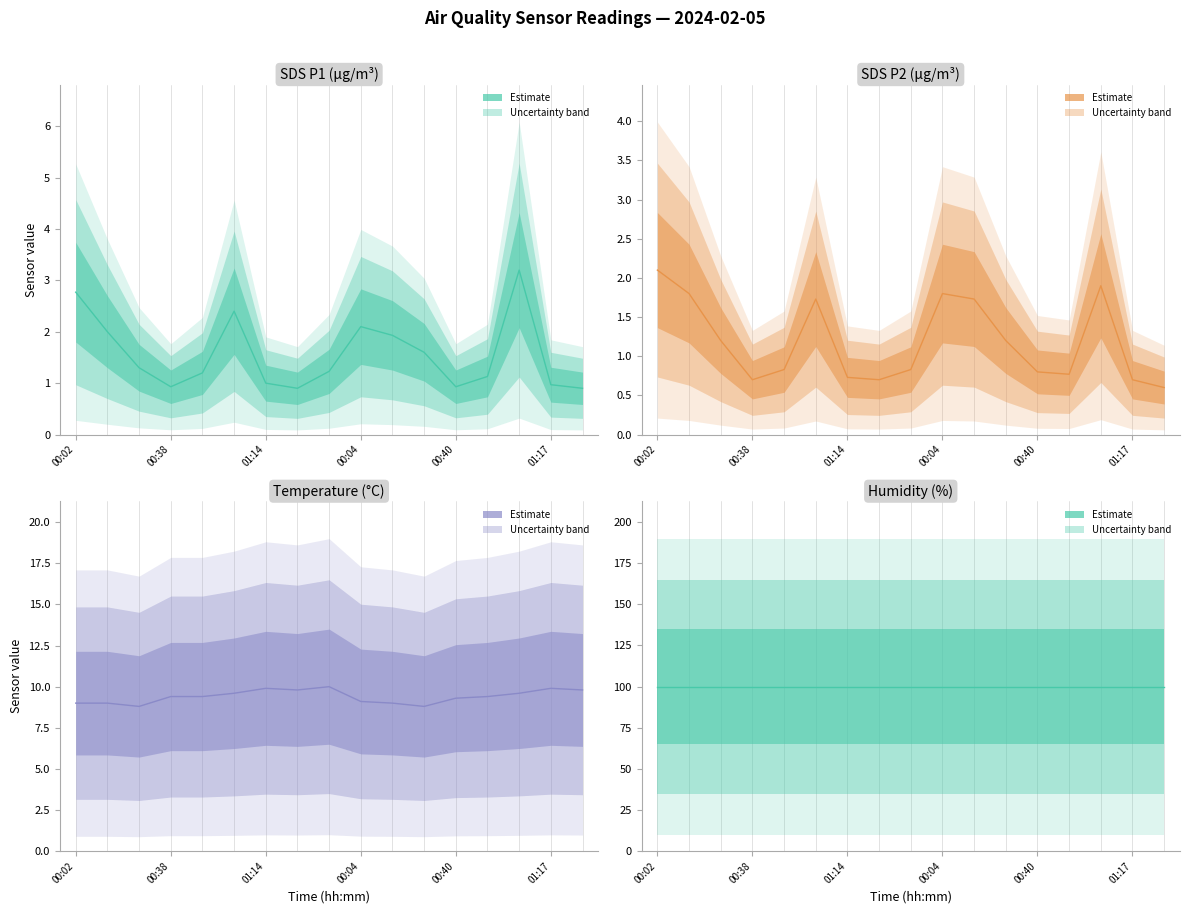

True or false: Humidity and SDS_P1 intersect in this chart.

False